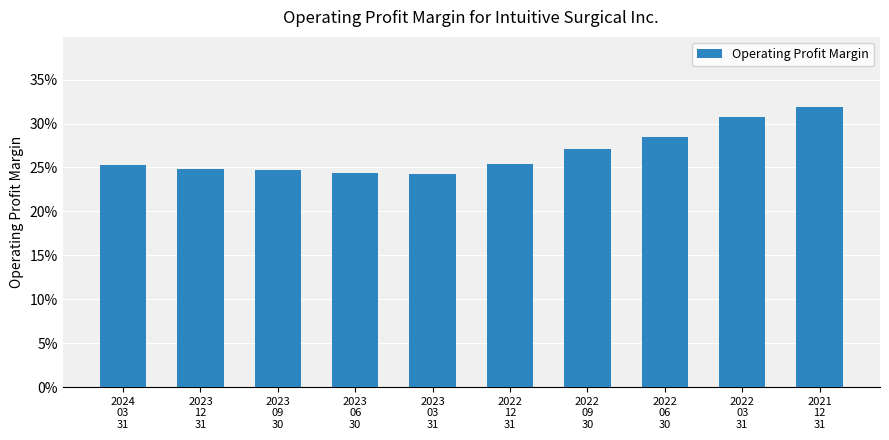

What is the value of the 10th bar from the left?

0.3